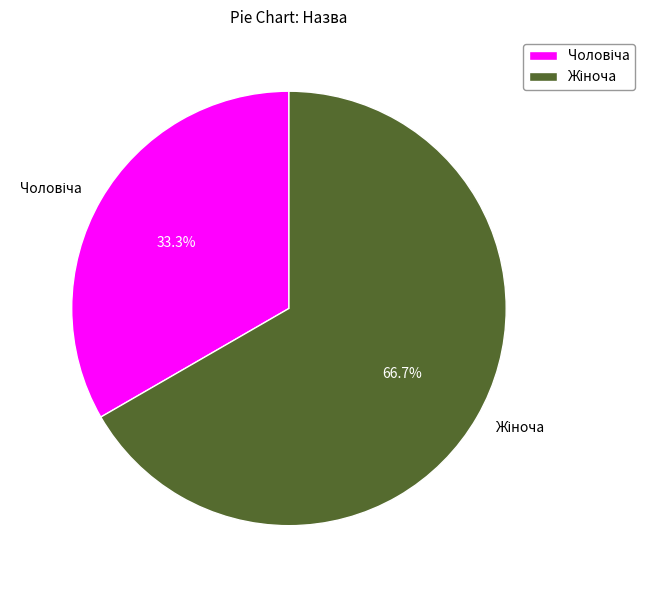

Is there a majority slice in this chart?

Yes